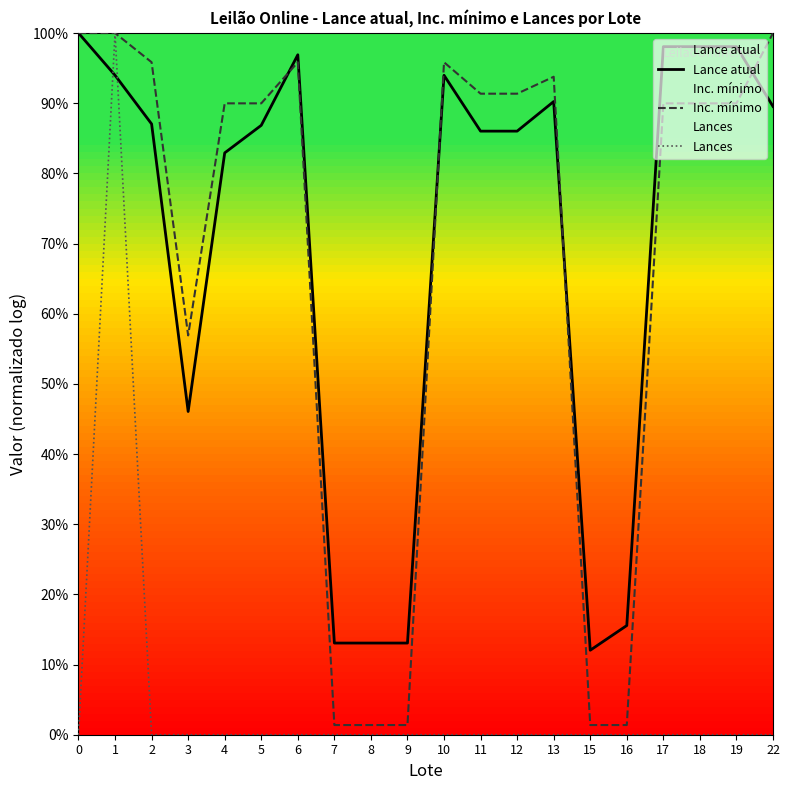

How many categories are shown in the chart?

20